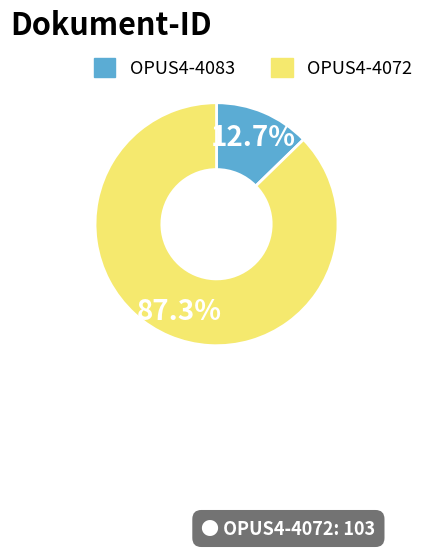

What percentage is the OPUS4-4083 slice, to the nearest percent?

13%